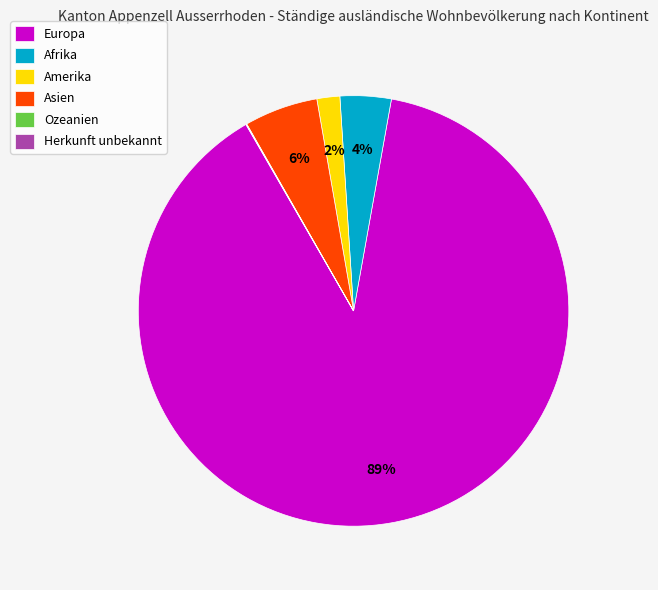

To the nearest percent, what portion does Afrika represent?

4%